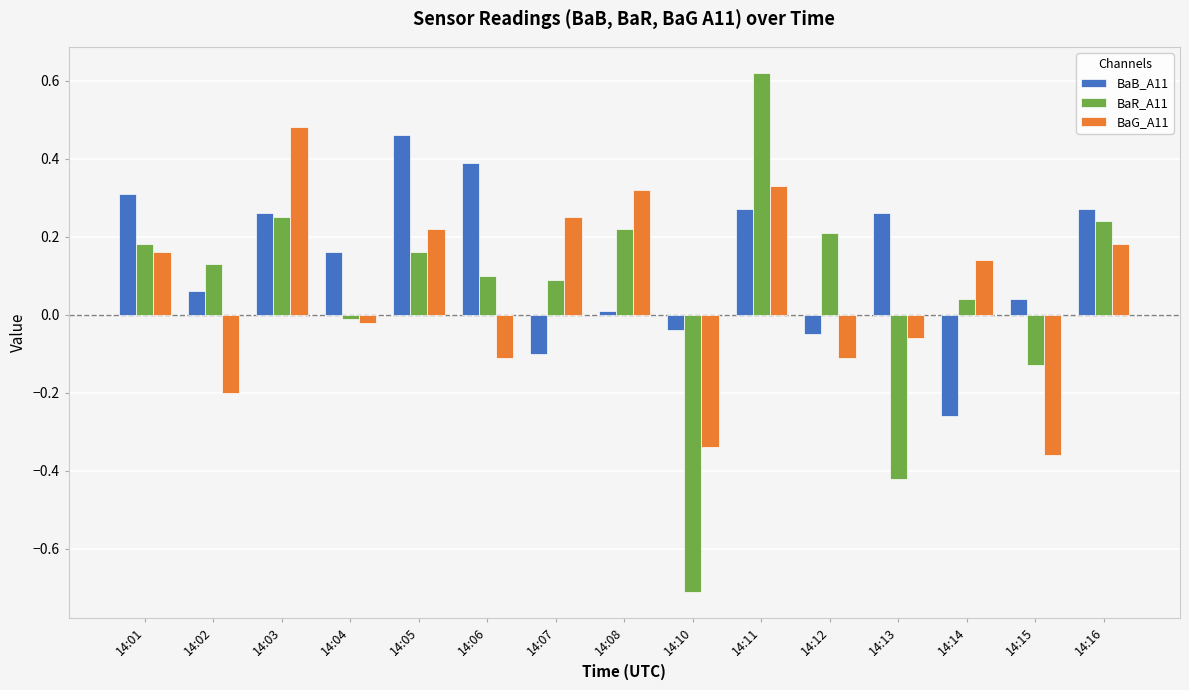

Where is BaG_A11 nearest to the value 0?

14:04